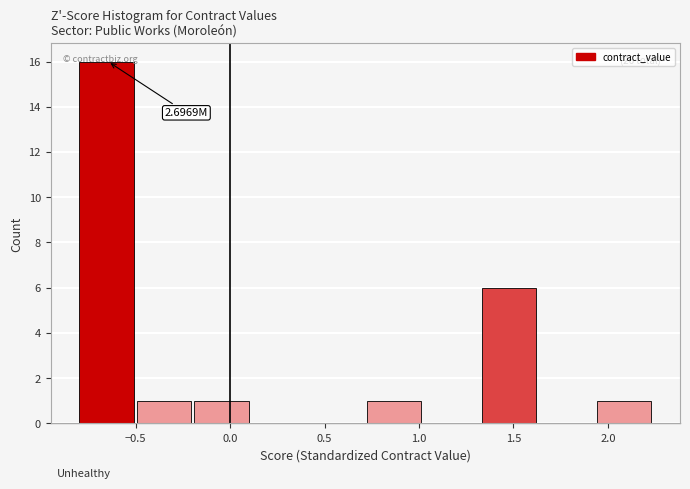

Over which range of the x-axis is the bar tallest?

-0.80 to -0.50